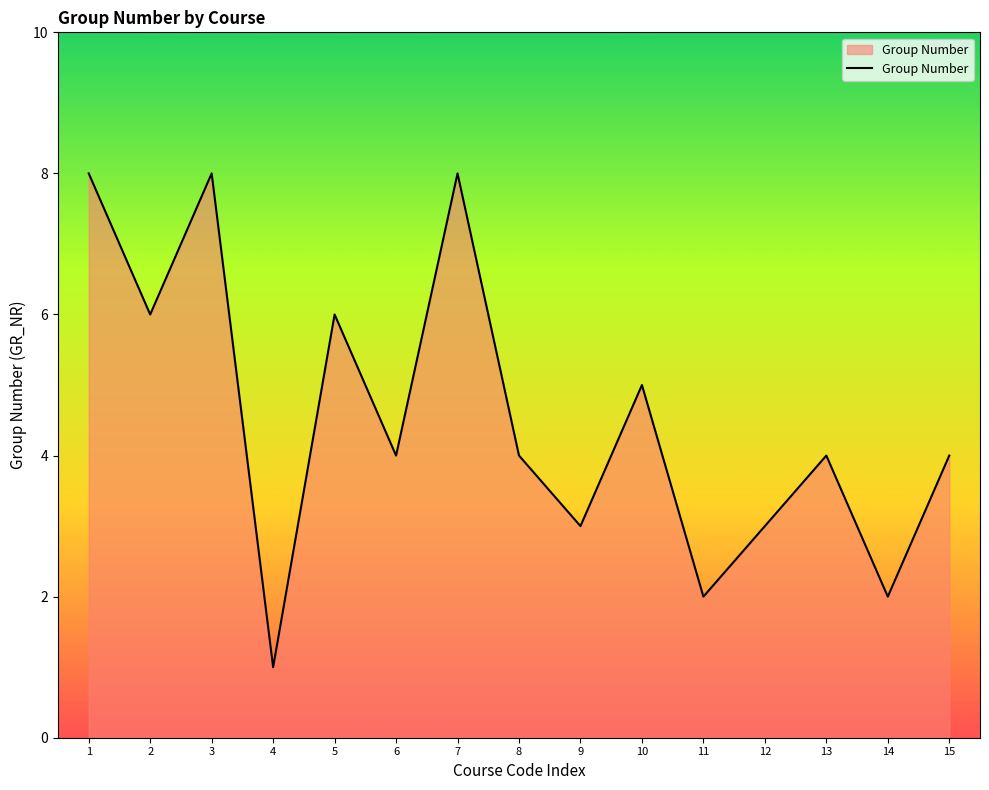

At which category does the chart reach its minimum across all series?

4